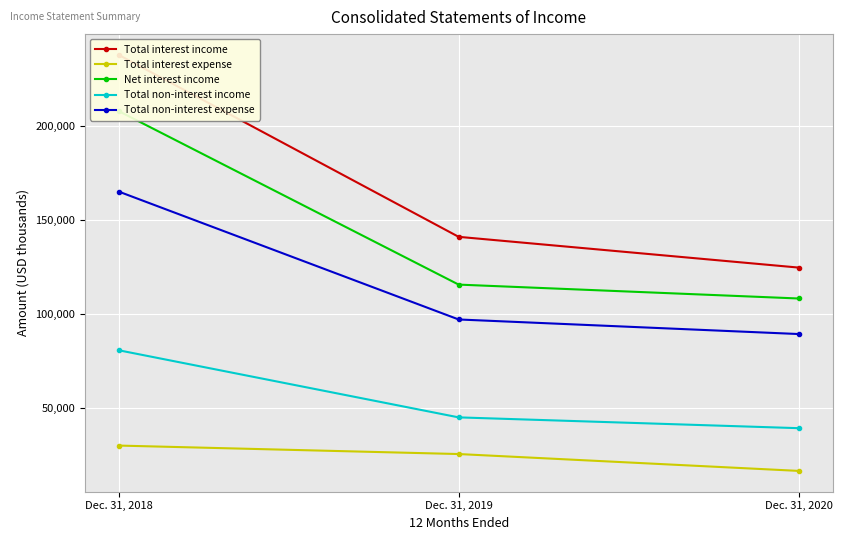

At which label does Net interest income first exceed 115649?

Dec. 31, 2018